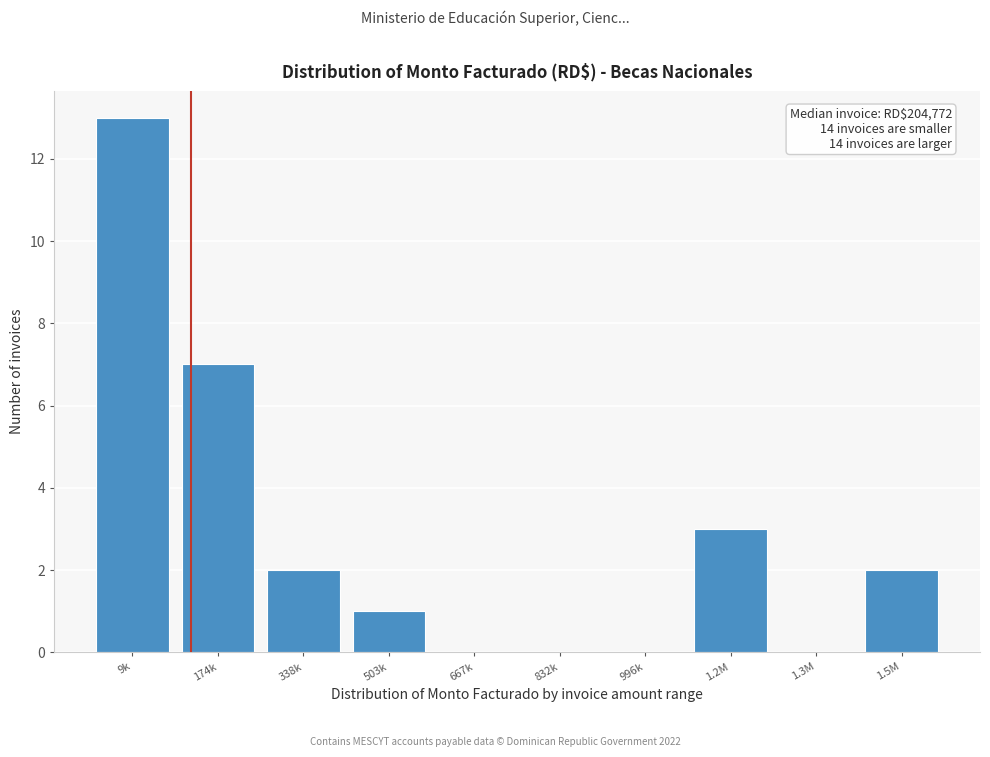

Reading left to right, extract all data points from this chart.

9k=13	174k=7	338k=2	503k=1	667k=0	832k=0	996k=0	1.2M=3	1.3M=0	1.5M=2